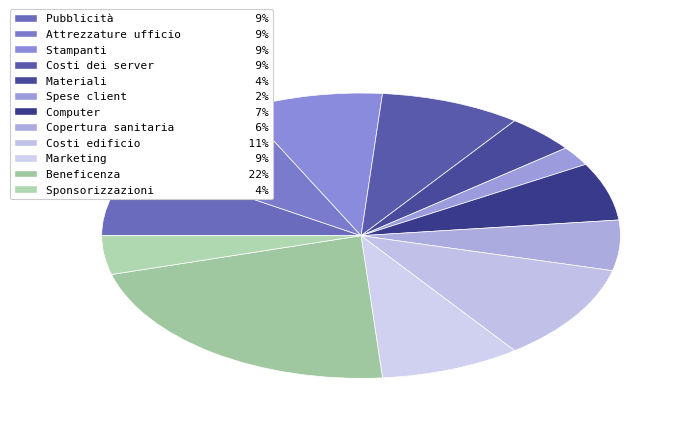

Count the number of slices in the pie.

12